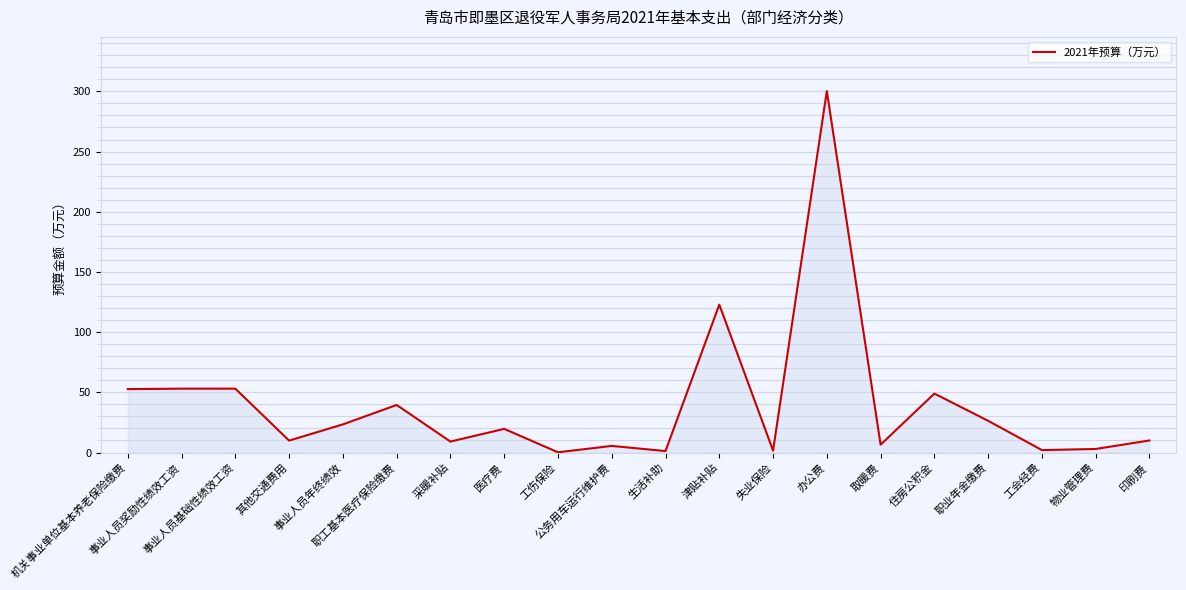

Reading left to right, transcribe all the data shown in this chart.

机关事业单位基本养老保险缴费=52.7	事业人员奖励性绩效工资=53.0	事业人员基础性绩效工资=53.0	其他交通费用=9.9	事业人员年终绩效=23.3	职工基本医疗保险缴费=39.5	采暖补贴=9.1	医疗费=19.6	工伤保险=0.2	公务用车运行维护费=5.5	生活补助=1.2	津贴补贴=122.8	失业保险=1.6	办公费=300.2	取暖费=6.5	住房公积金=48.9	职业年金缴费=26.3	工会经费=2.0	物业管理费=2.9	印刷费=10.0